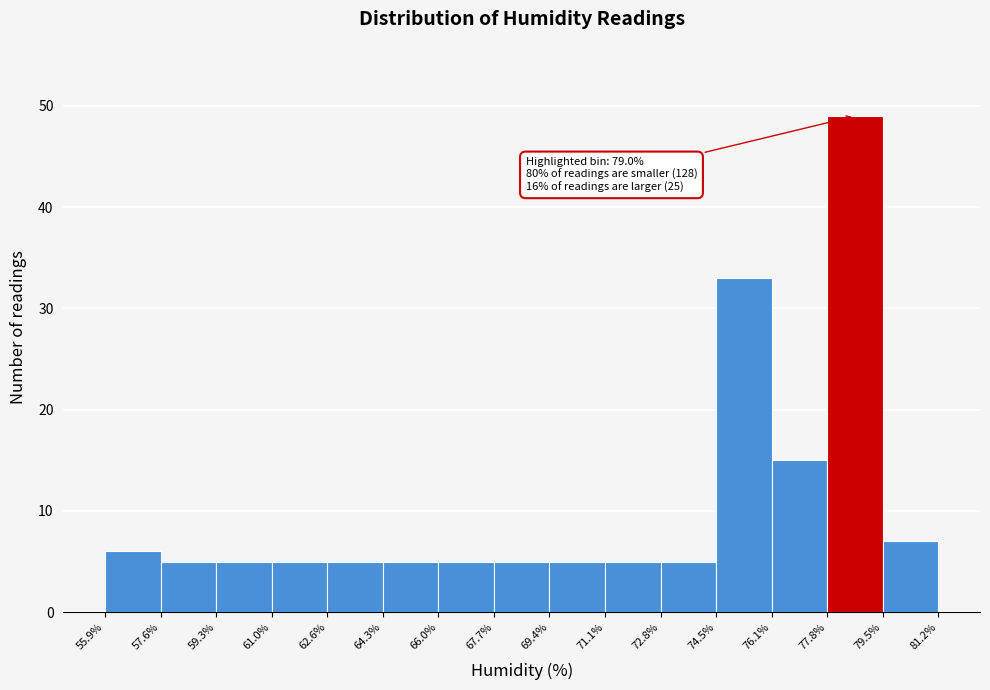

Which range on the x-axis has the tallest bar?

77.8% to 79.5%